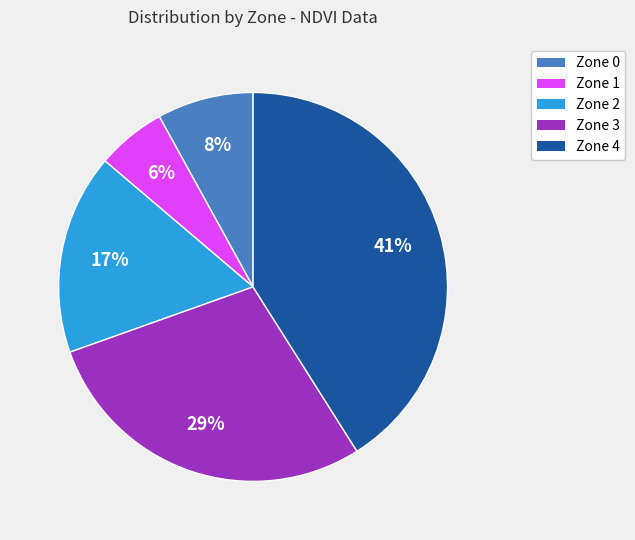

To the nearest percent, what portion does Zone 1 represent?

6%